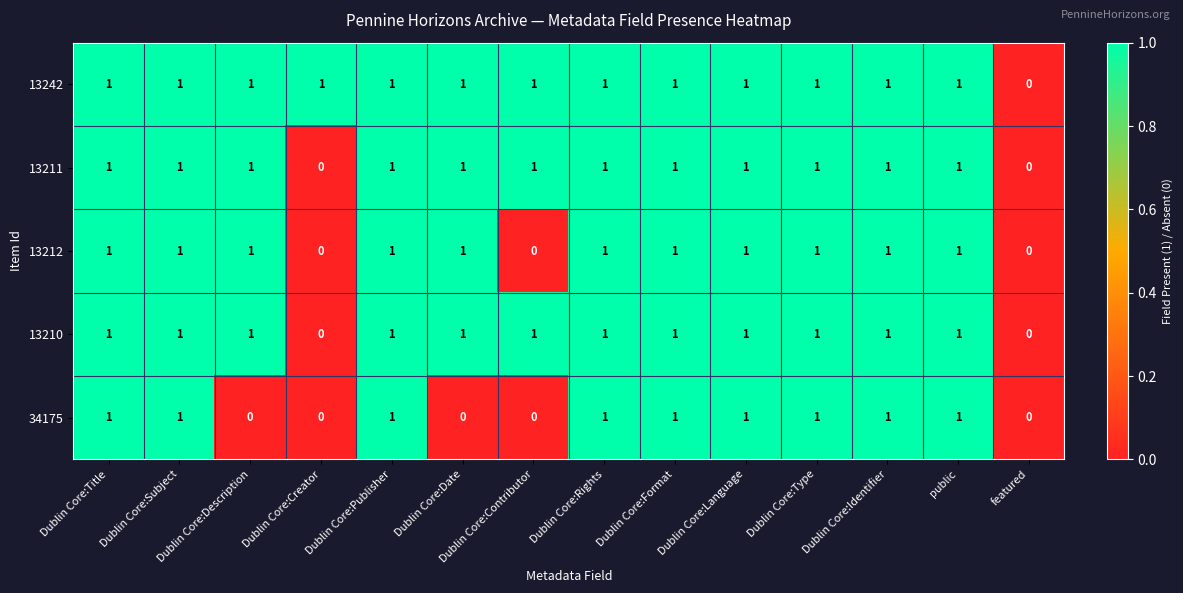

The value of 13210 at Dublin Core:Creator is 1. True or false?

False